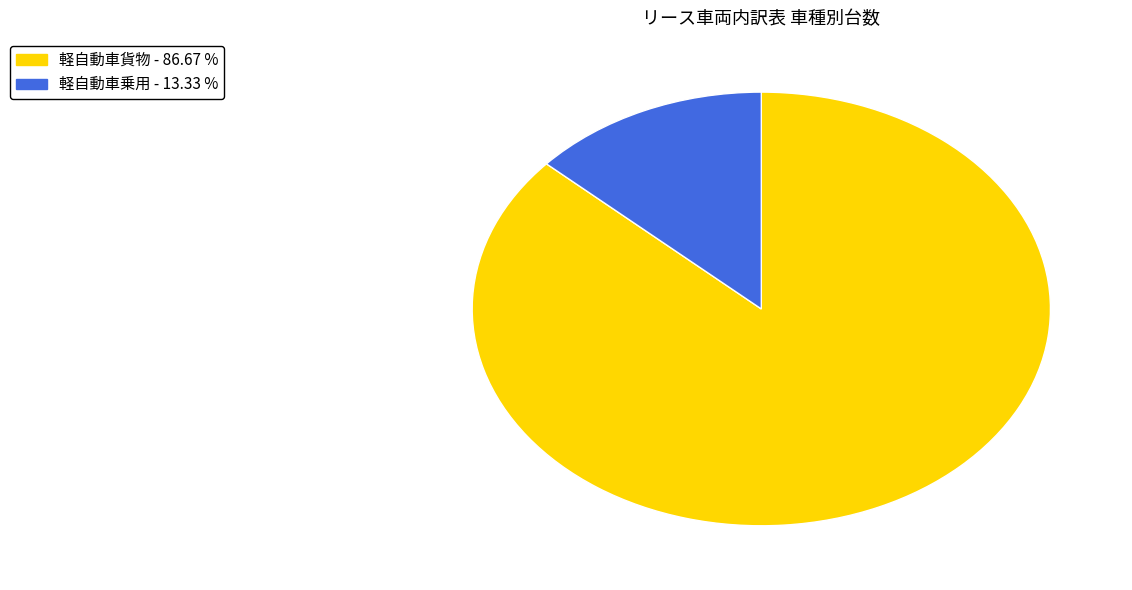

How many slices are in this pie chart?

2